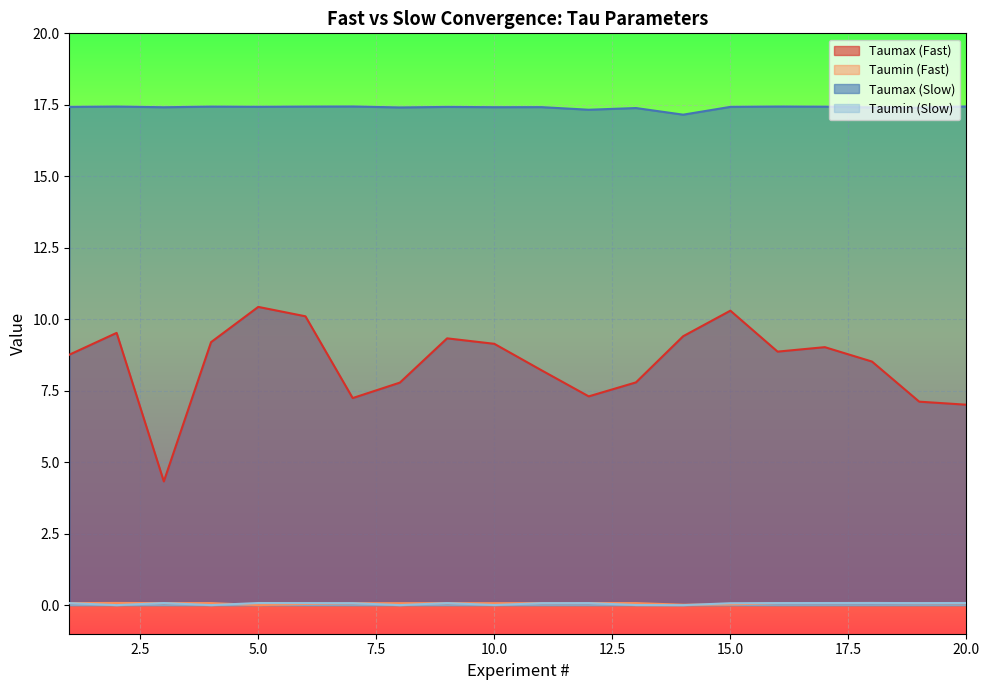

What is the difference between the highest and lowest values at 2?

17.4